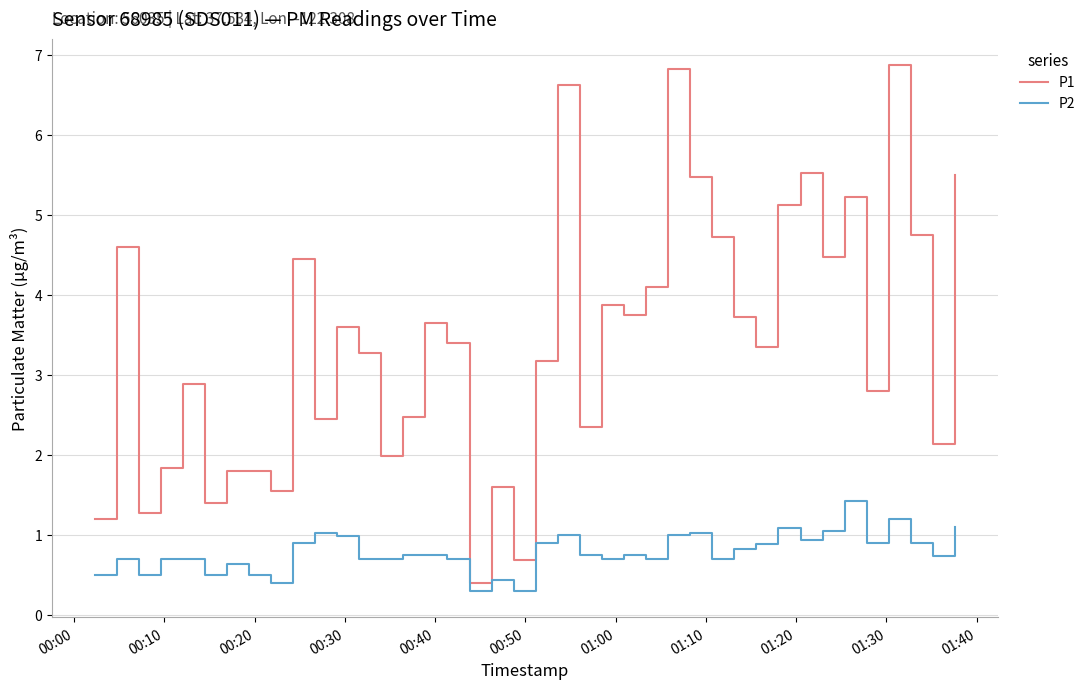

Which series has the largest total across all categories?

P1